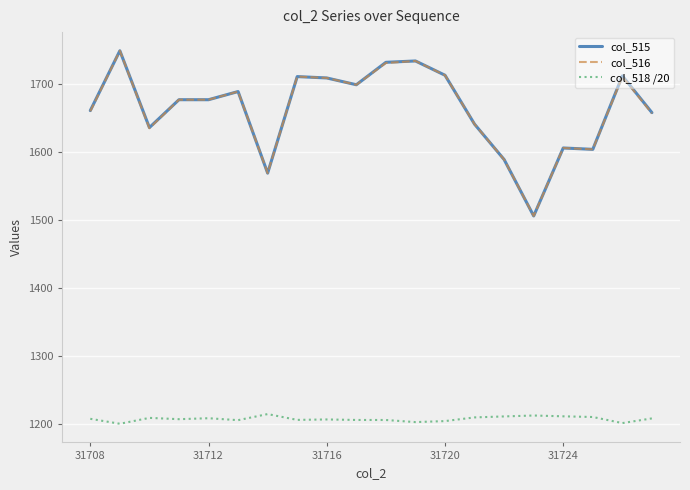

True or false: col_515 and col_518 /20 cross at least once.

False